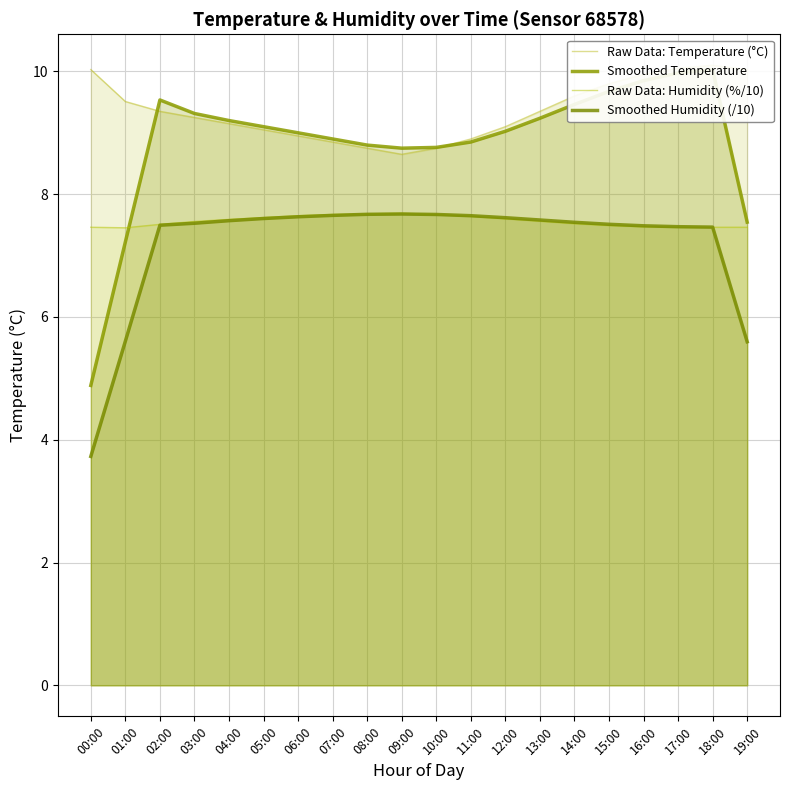

True or false: Raw Data: Temperature (°C) has a value of 14.5 at 02:00.

False